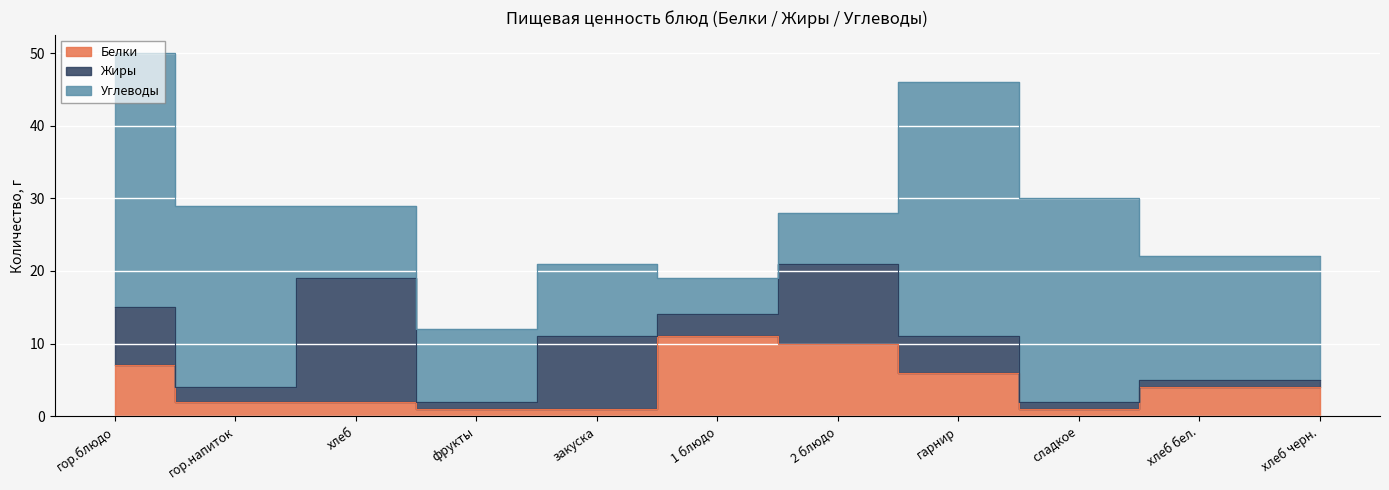

True or false: Жиры has more than 0 points higher than both neighbors.

True